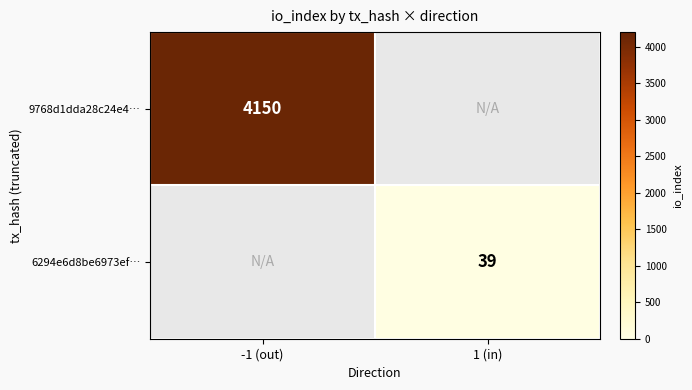

The value of 9768d1dda28c24e4… at -1 (out) is 843. True or false?

False